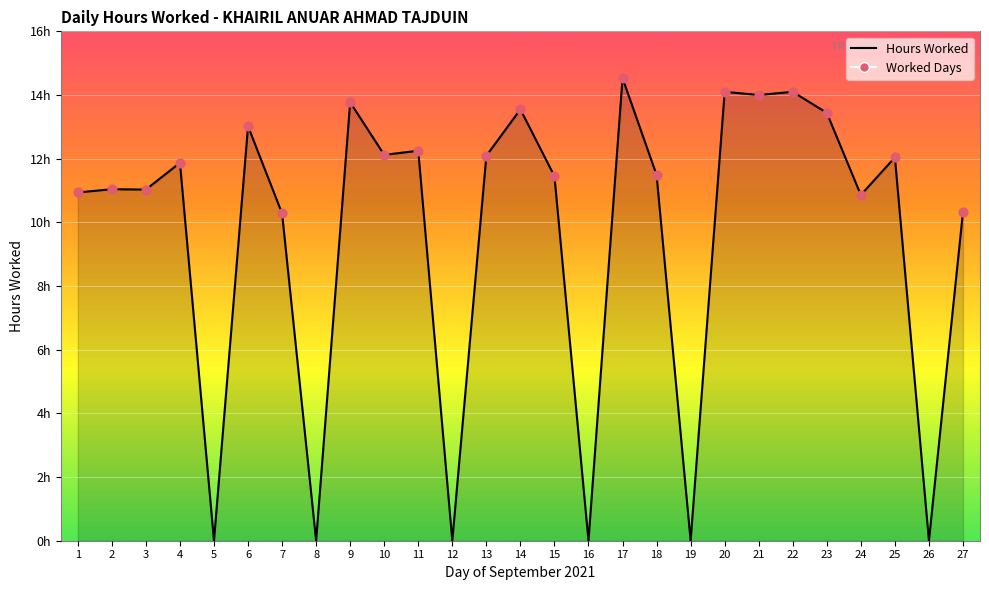

Which has a higher value, 5 or 26?

5